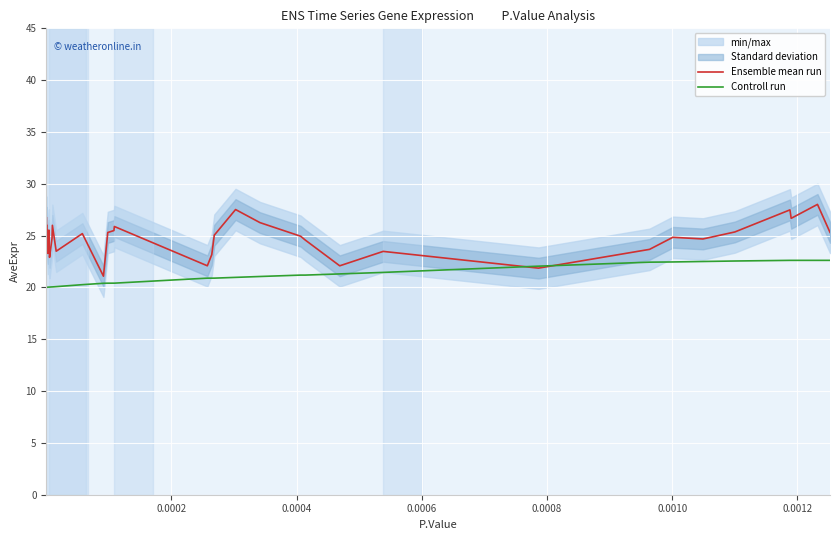

What is the maximum value for Controll run?

22.6